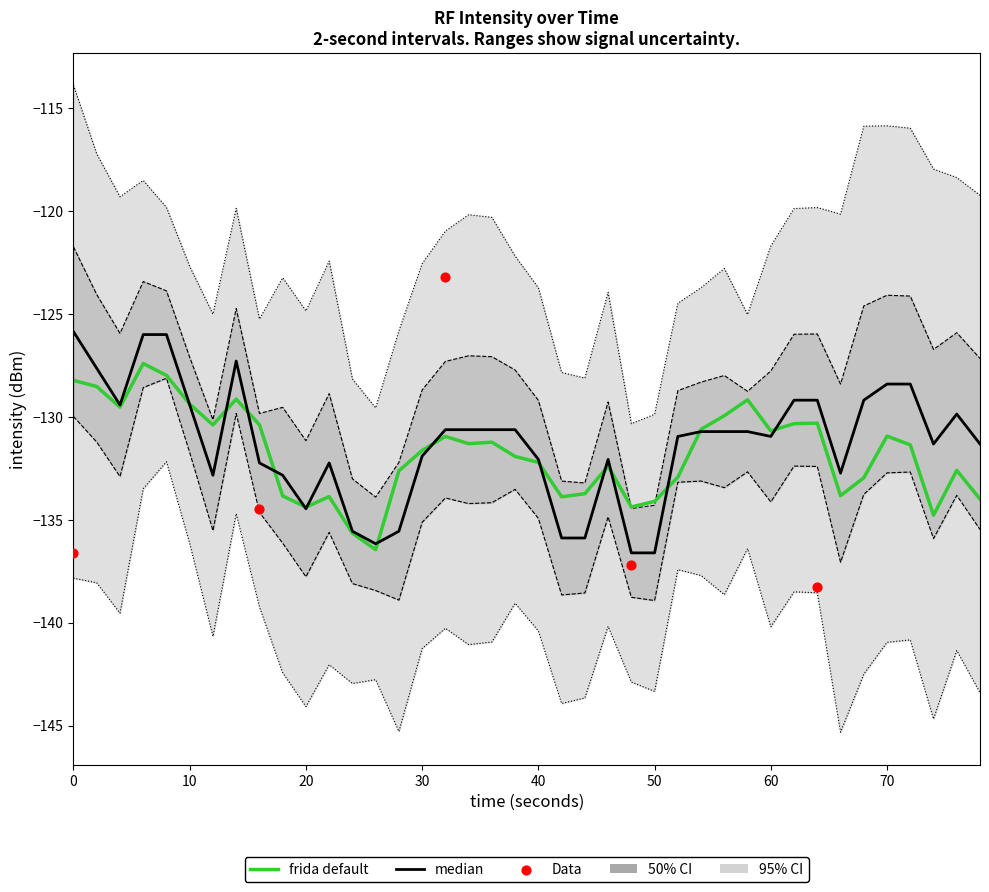

Which has a higher value, 37 or 31?

37